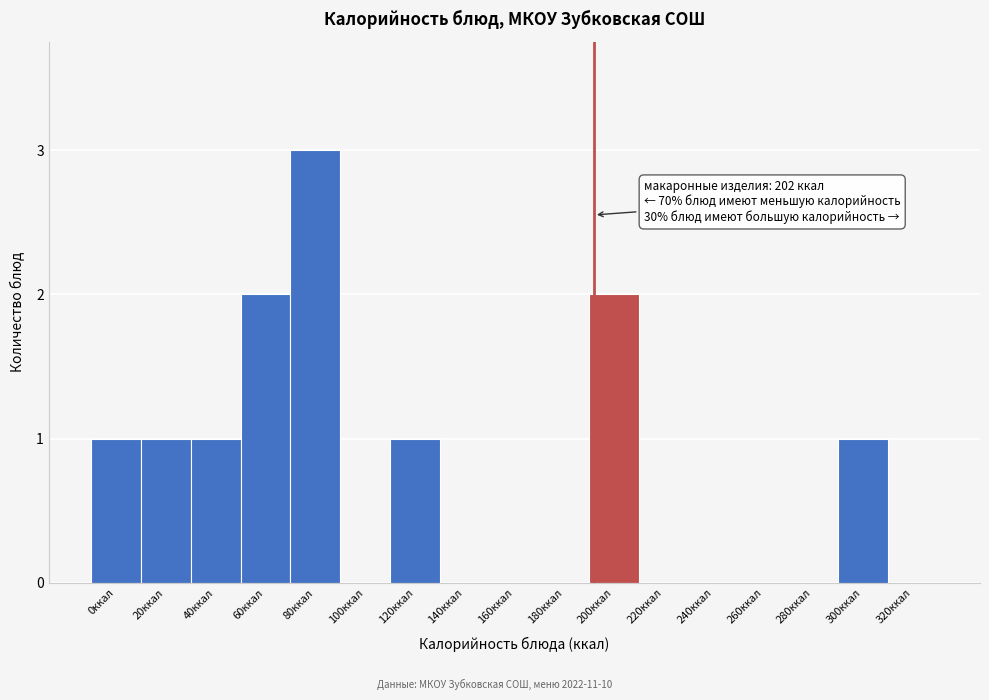

Reading left to right, transcribe all the data shown in this chart.

0ккал=1	20ккал=1	40ккал=1	60ккал=2	80ккал=3	100ккал=0	120ккал=1	140ккал=0	160ккал=0	180ккал=0	200ккал=2	220ккал=0	240ккал=0	260ккал=0	280ккал=0	300ккал=1	320ккал=0